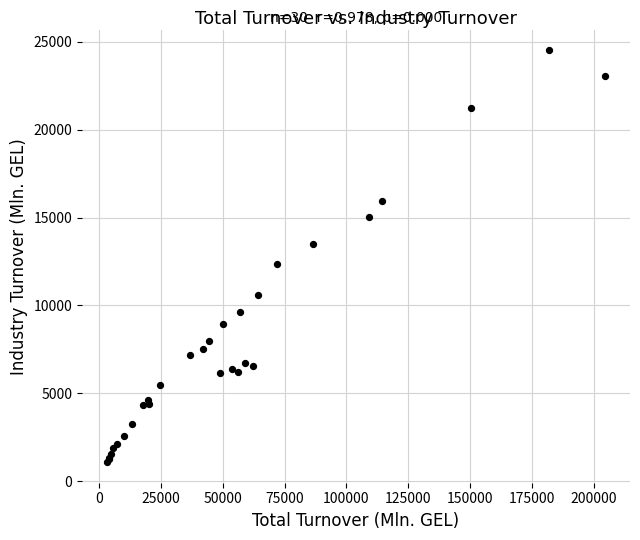

What Y value in the scatter plot is closest to 12803?

12384.4